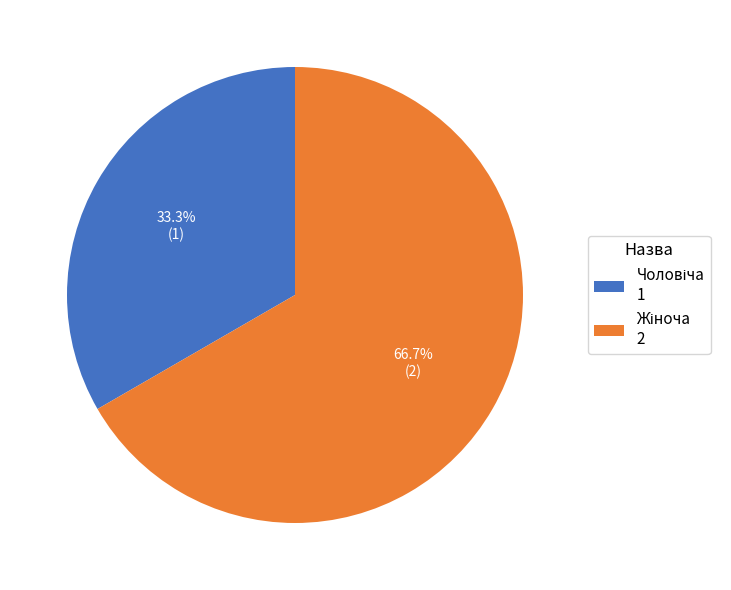

Does any single category account for the majority?

Yes